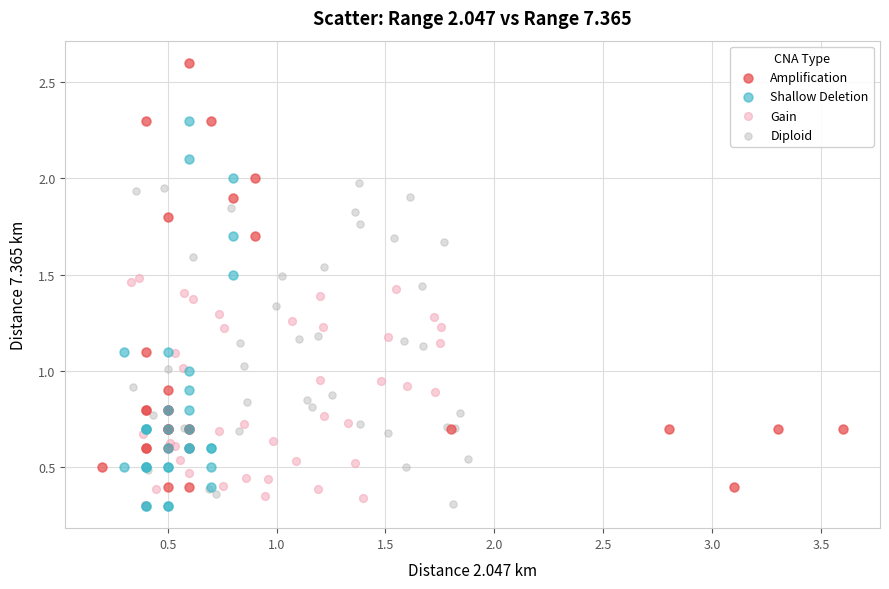

What are all the series names shown in the legend?

Amplification, Shallow Deletion, Gain, Diploid